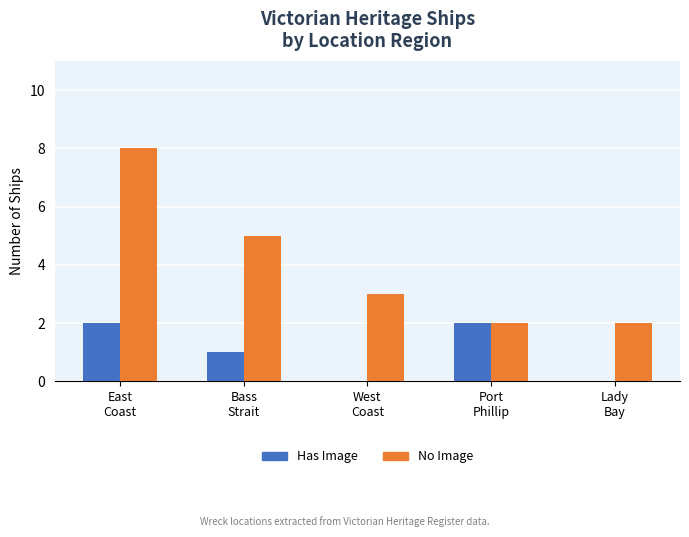

Which series has the largest total across all categories?

No Image